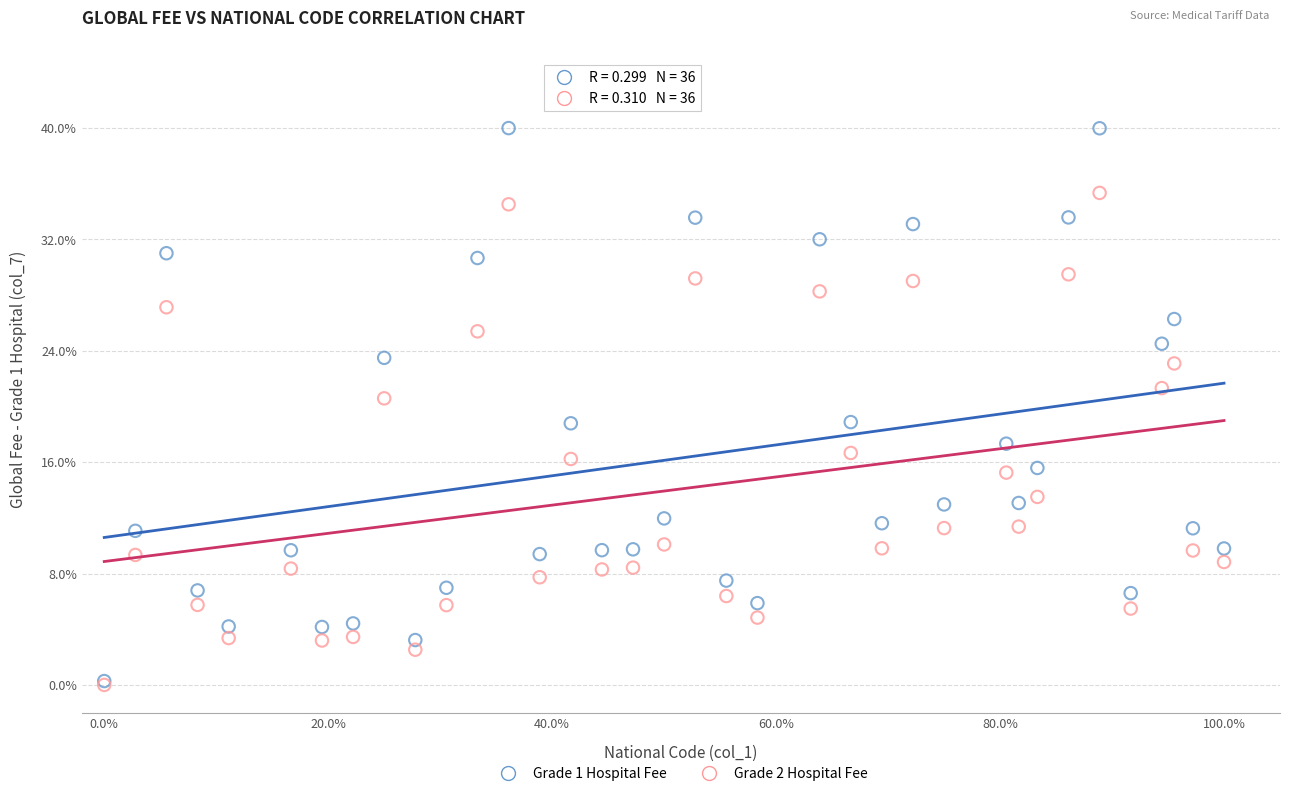

Which series reaches the maximum Y coordinate?

Grade 1 Hospital Fee